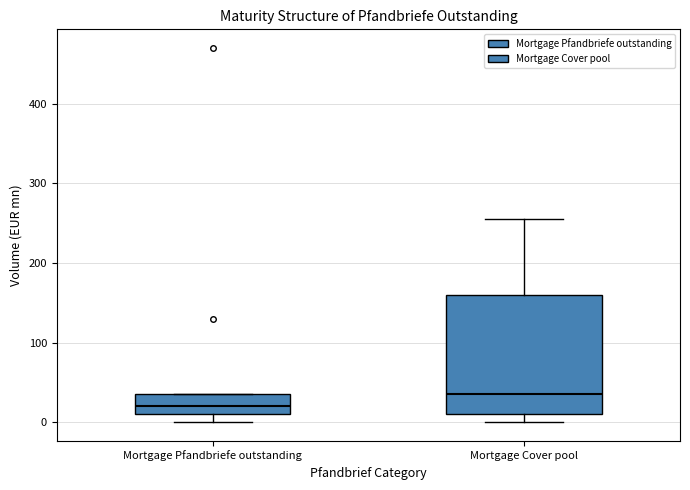

Reading left to right, transcribe this box plot: for each box, give where its median line is, the range the box spans, and where its two whiskers end, as read against the y-axis. The values are not printed on the chart, so give them approximately, as read against the axis.

Mortgage Pfandbriefe outstanding: median 20, box 10 to 40, whiskers 0 to 40
Mortgage Cover pool: median 40, box 10 to 160, whiskers 0 to 260